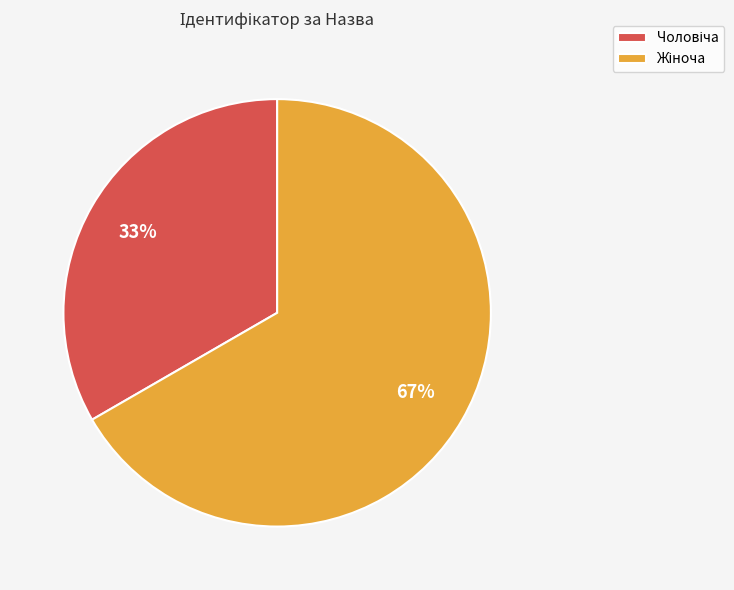

To the nearest percent, what is the average slice percentage?

50%